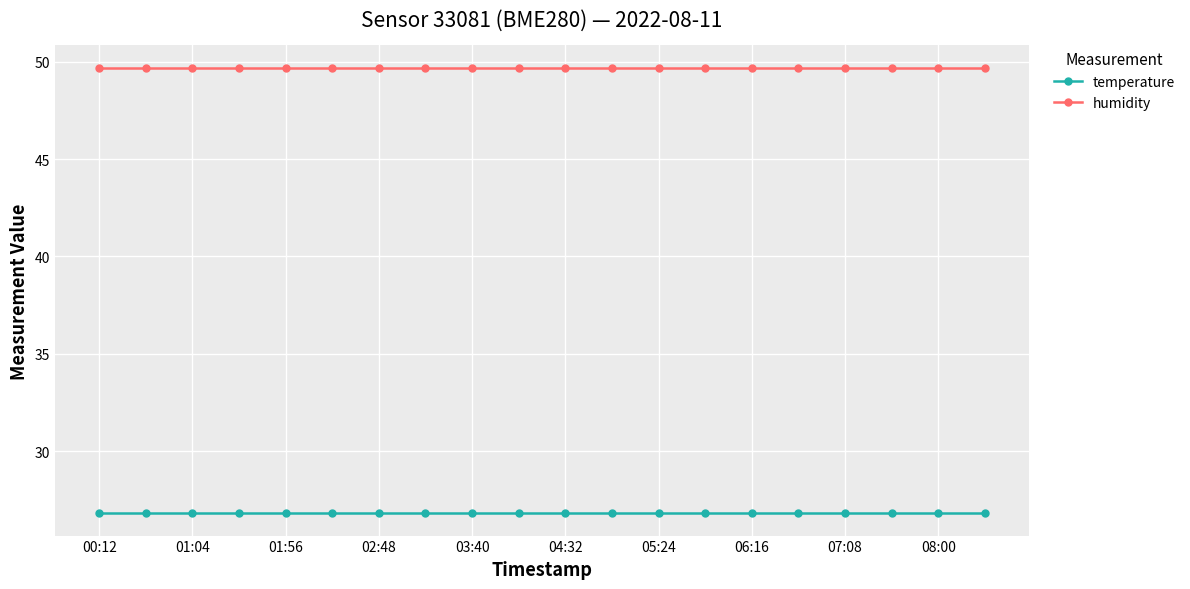

What are all the series names shown in the legend?

temperature, humidity